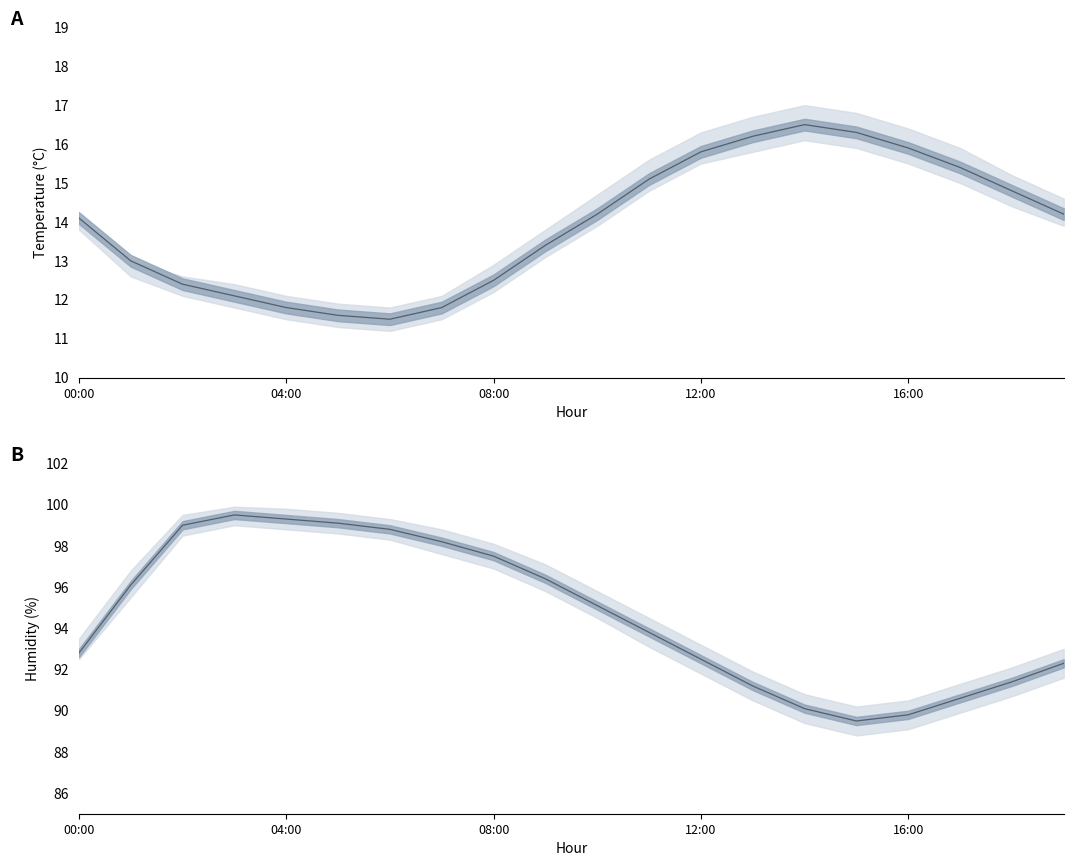

In humidity, how many points are lower than both neighbors (excluding endpoints)?

1